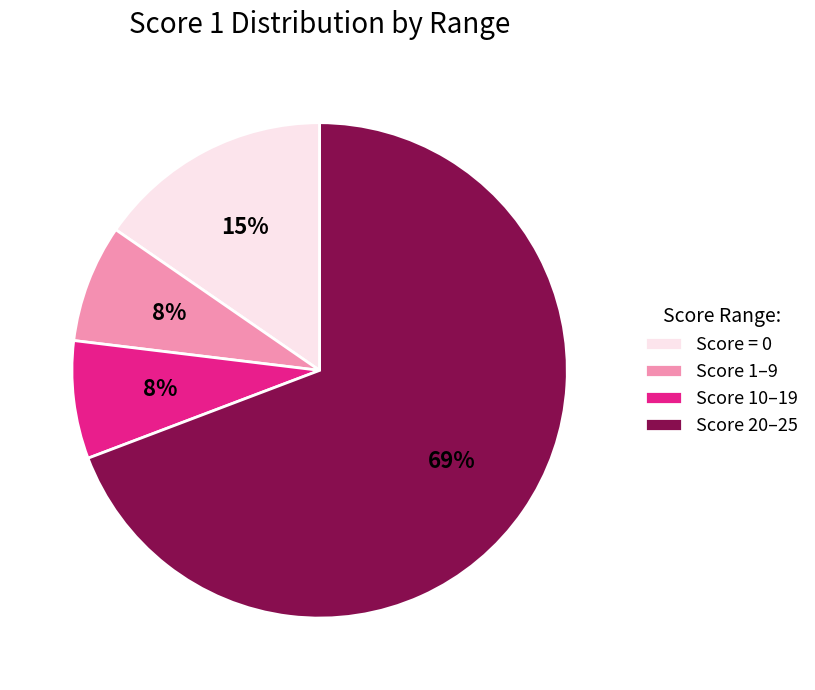

Does any single category account for the majority?

Yes